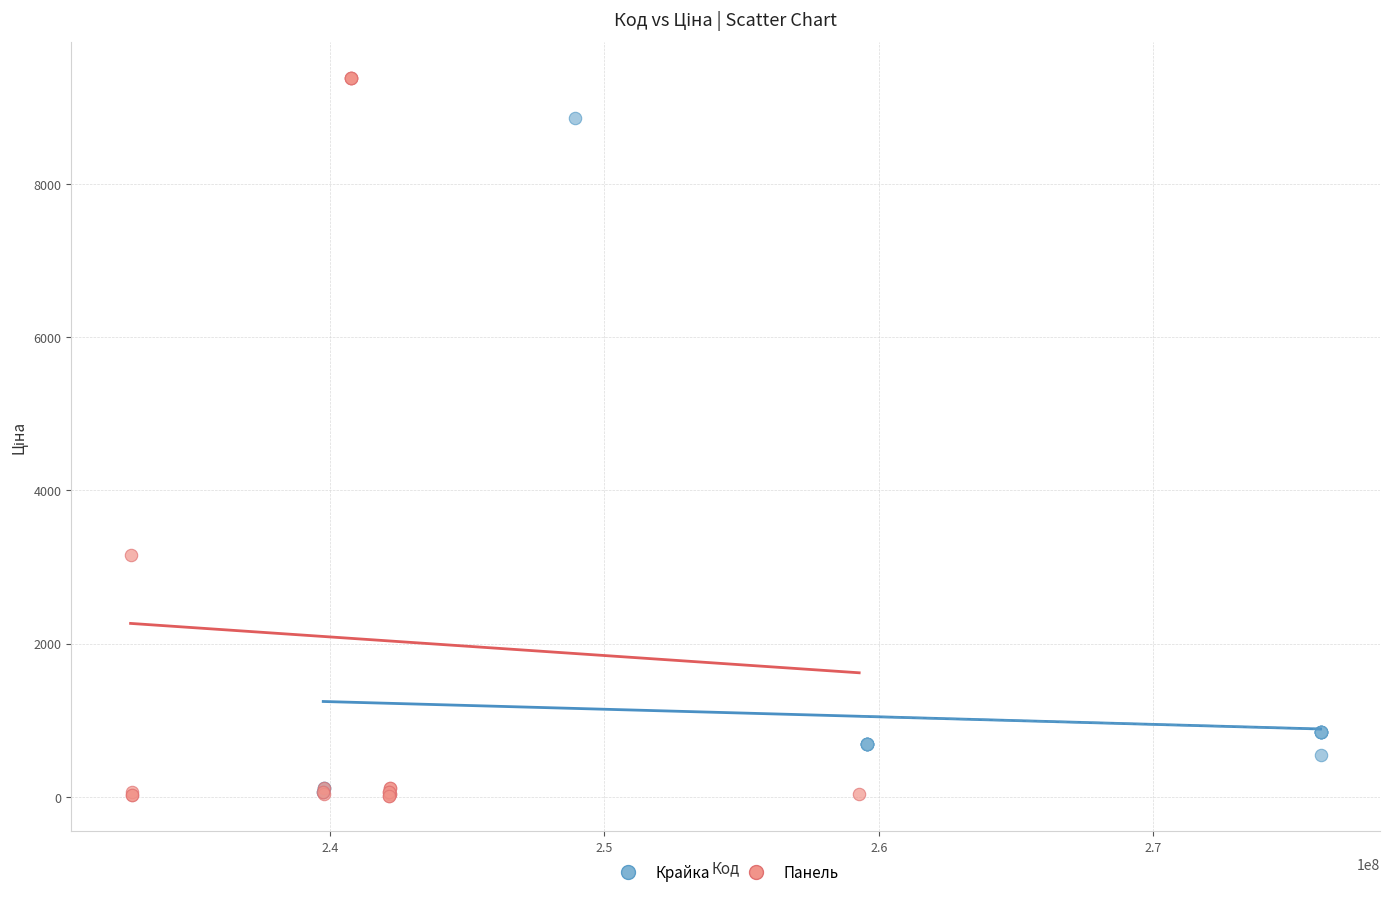

Which series contains the highest Y value?

Панель